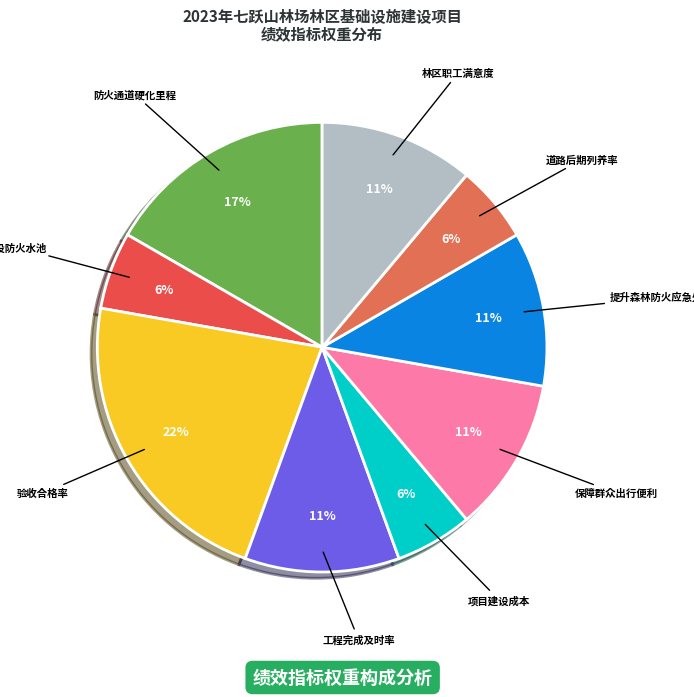

Which slice is the largest?

验收合格率